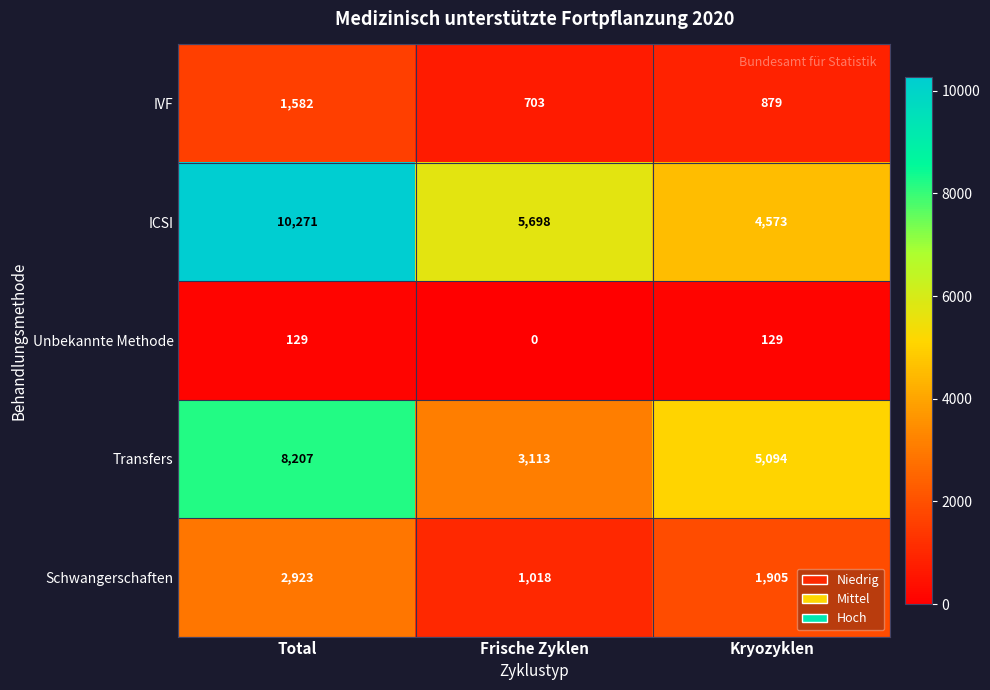

What is the difference between the highest and lowest values at Kryozyklen?

4965